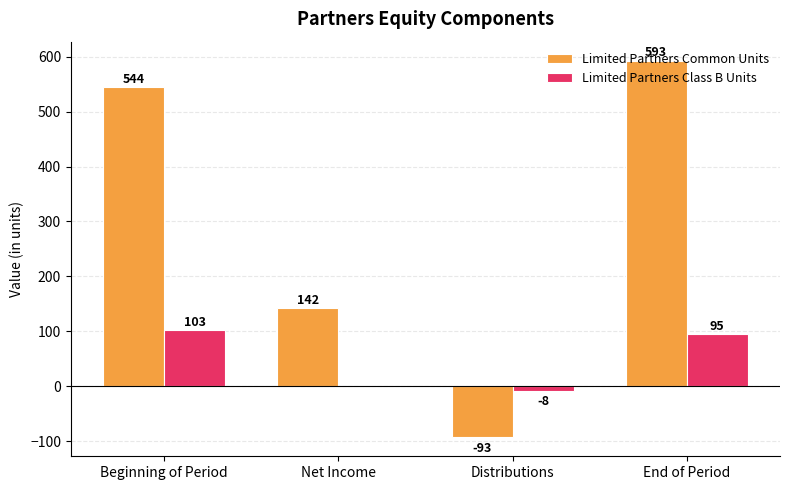

At which category is the sum across all series the highest?

End of Period